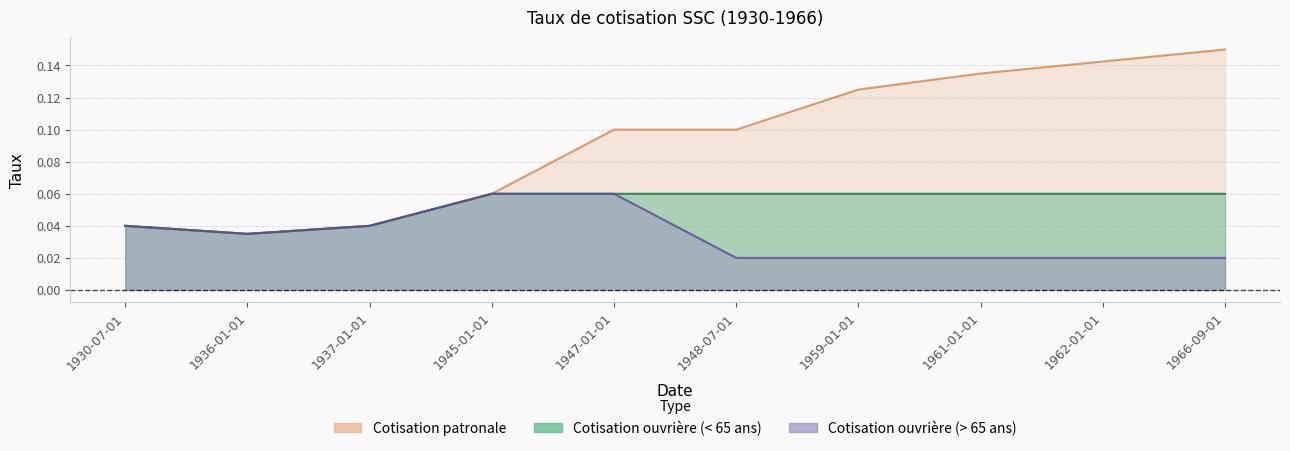

At which category does Cotisation ouvrière (> 65 ans) reach its first local valley?

1936-01-01